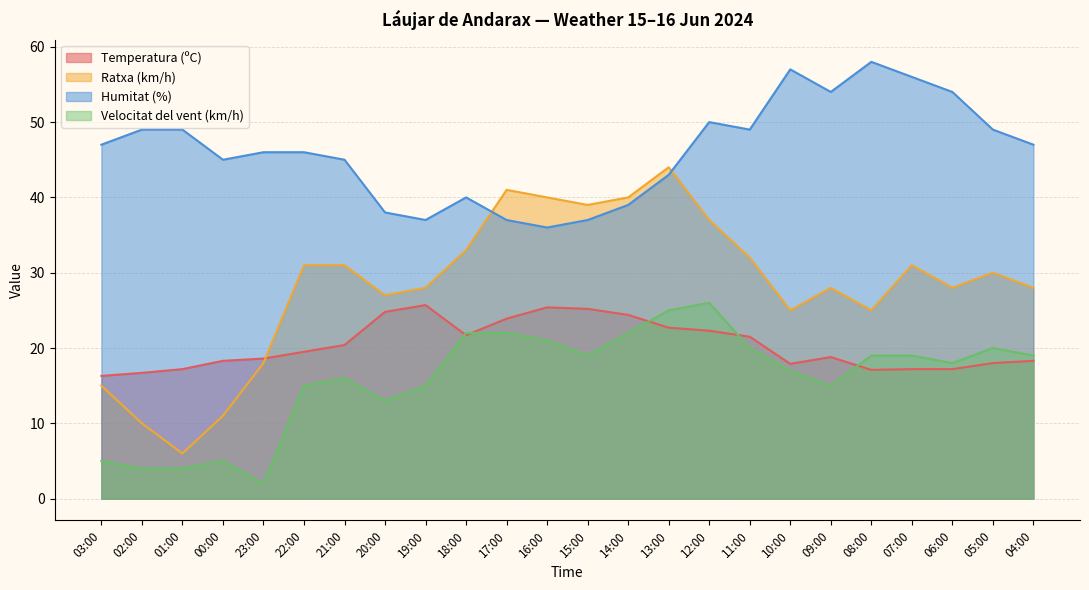

What is the greatest value displayed?

58.0